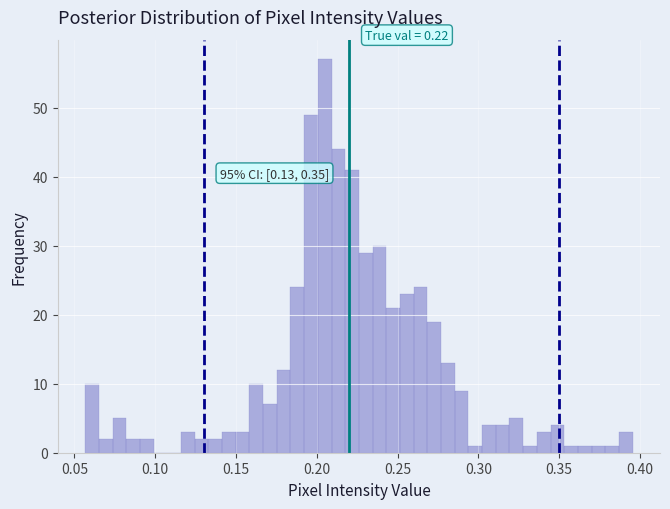

Read against the x-axis, roughly where is the centre of the tallest bar?

0.205